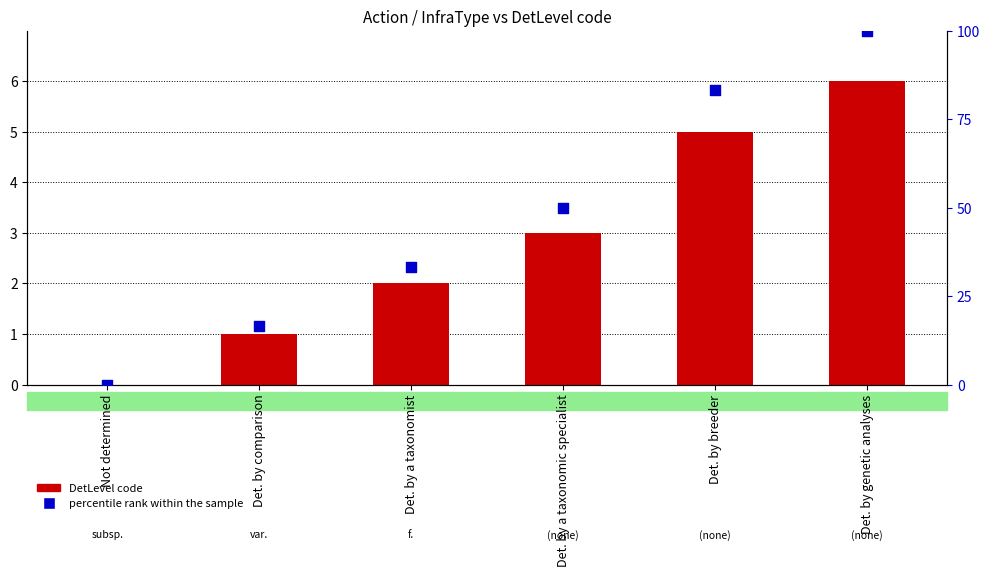

Is the value of percentile rank within the sample at Not determined greater than the value of DetLevel code at Det. by a taxonomist?

No